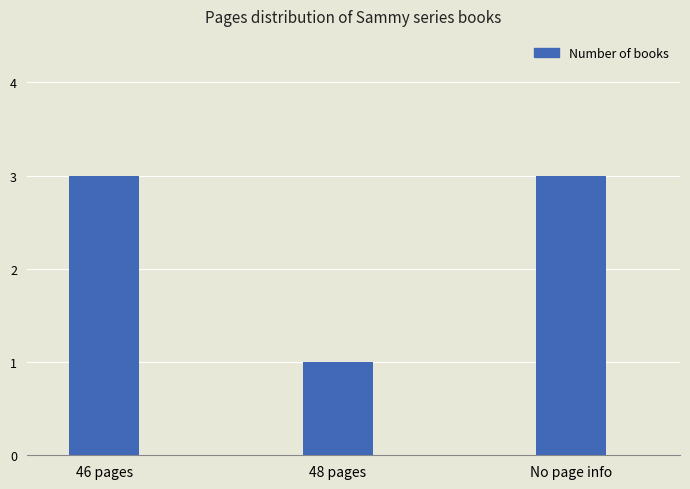

What value does the data have at 46 pages?

3